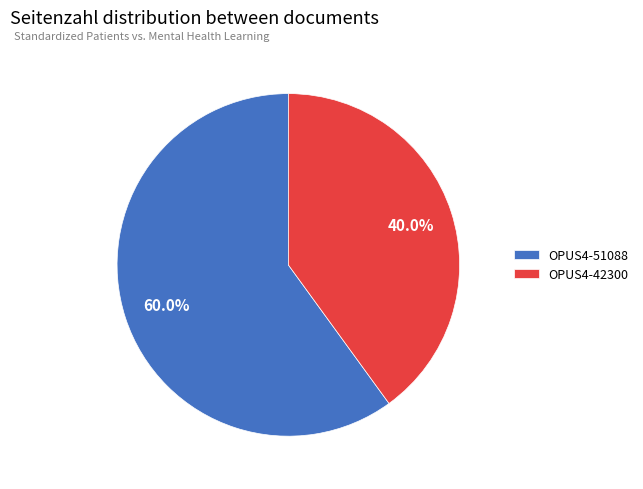

The OPUS4-51088 slice represents 53% of the pie. True or false?

False